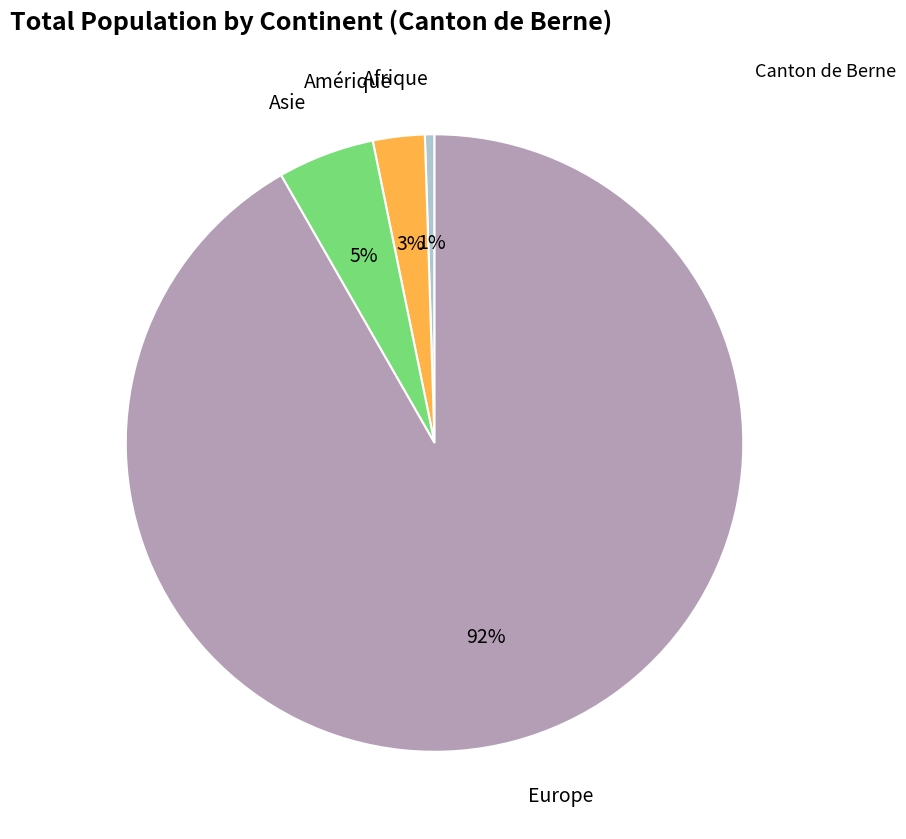

To the nearest percent, what is the average slice percentage?

25%